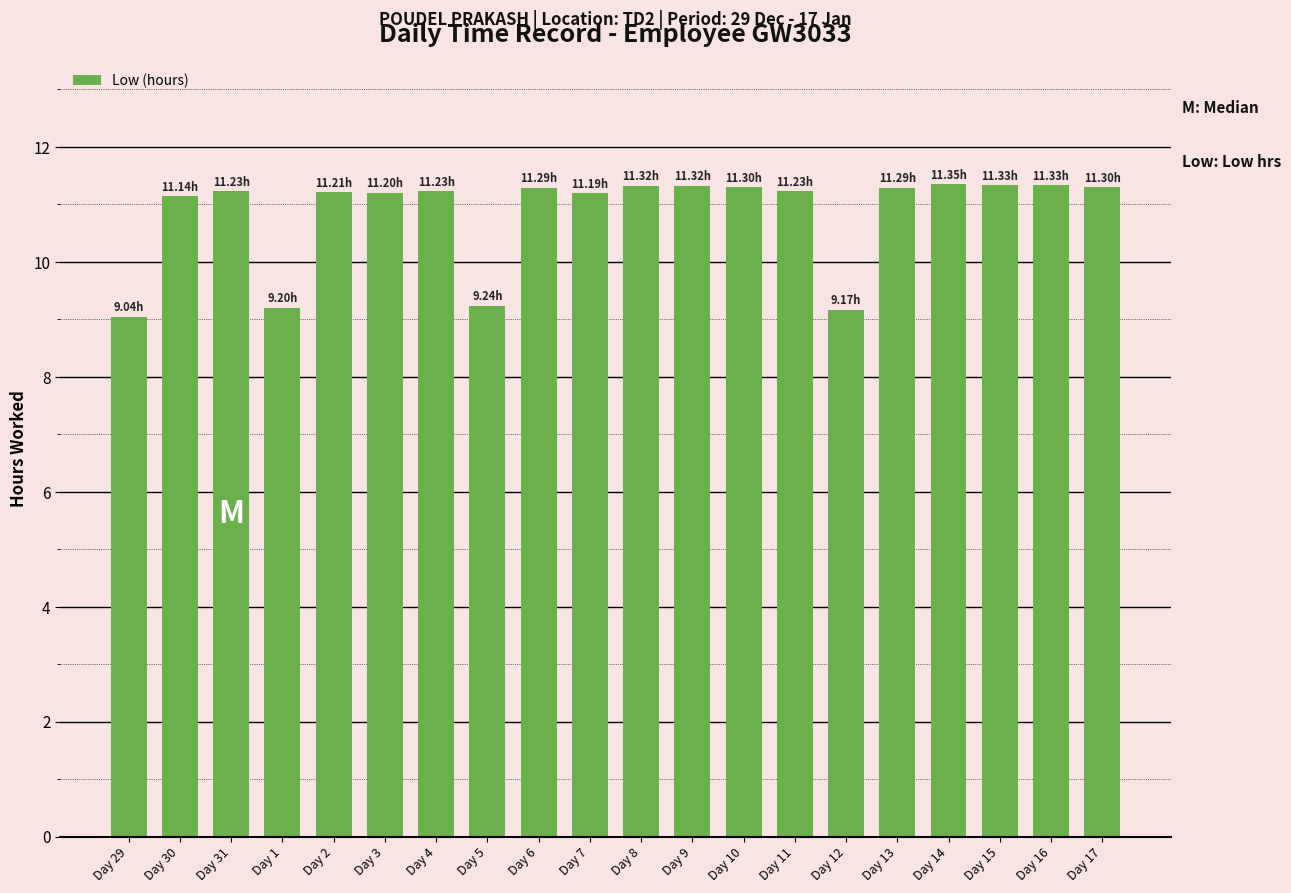

What is the difference between the maximum and minimum values?

2.3